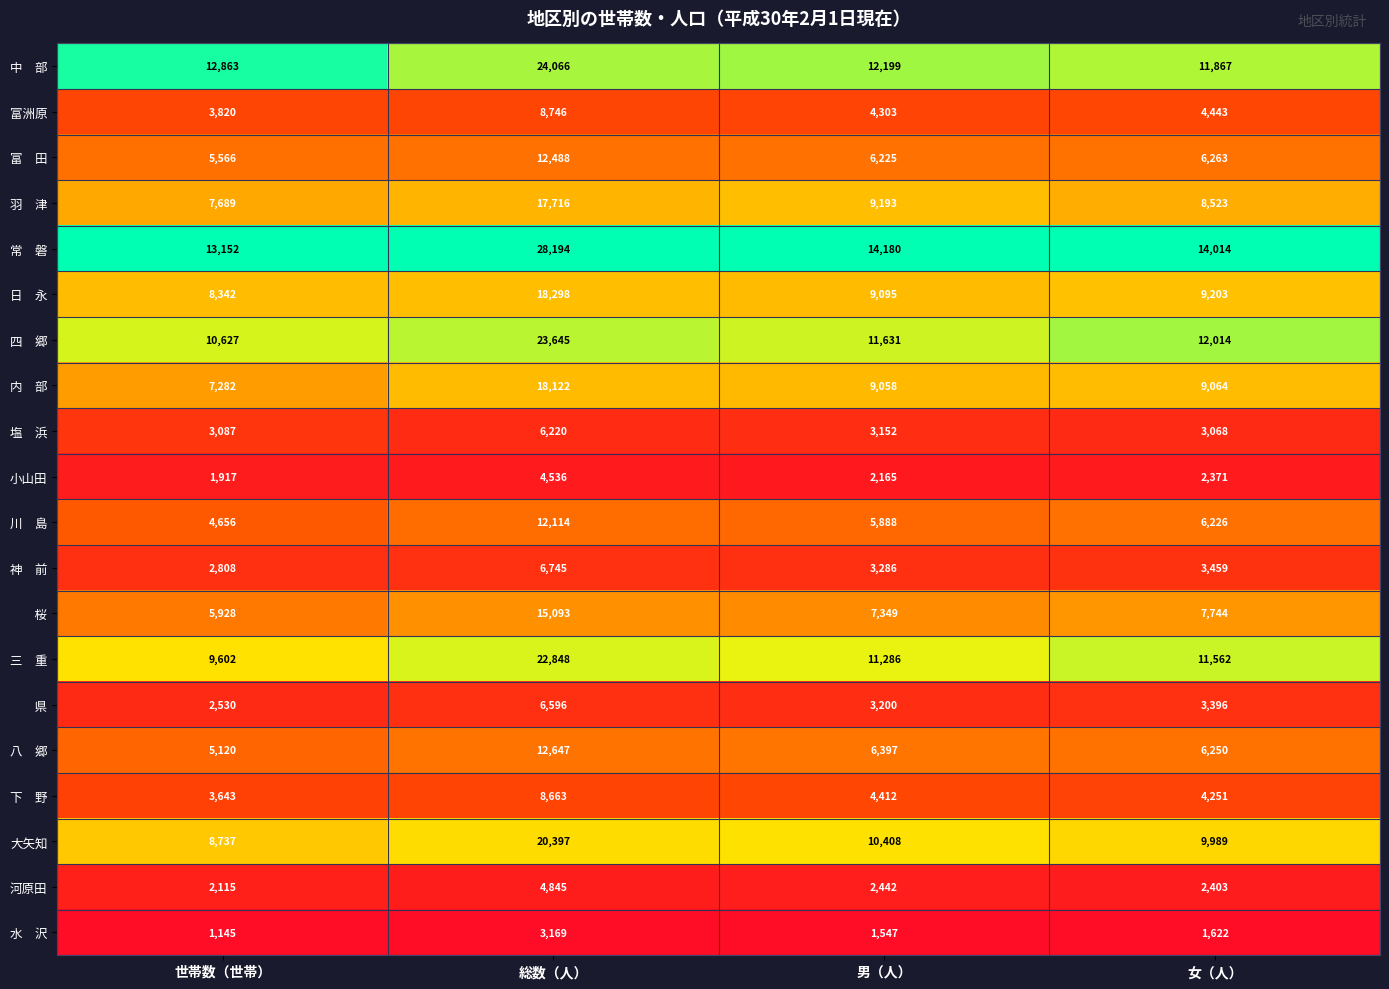

What is the sum of all 河原田 values?

11805